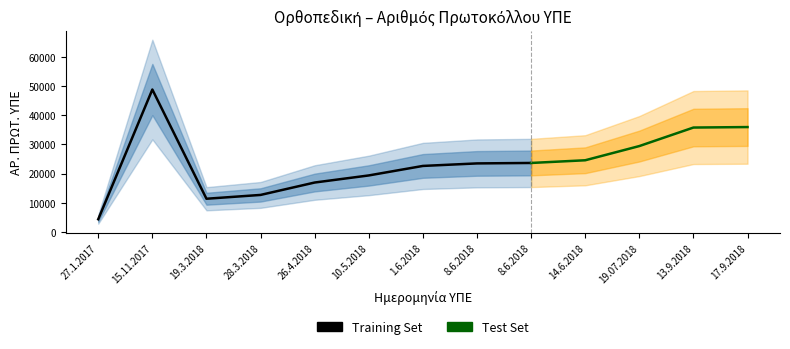

What is the difference between the maximum and minimum values?

44528